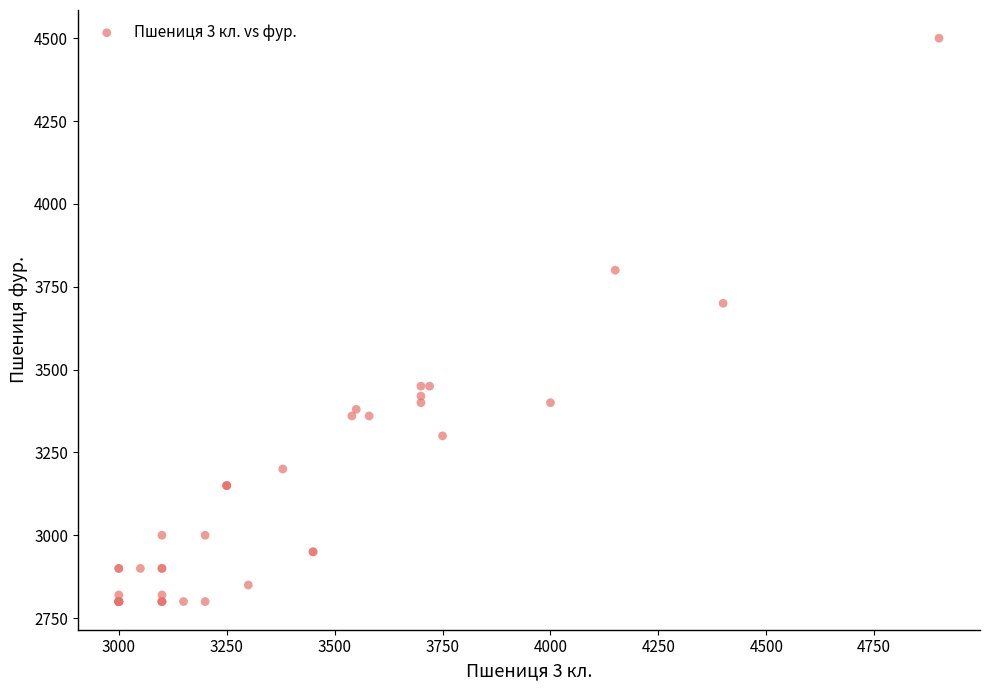

What Y value in the scatter plot is closest to 3650?

3700